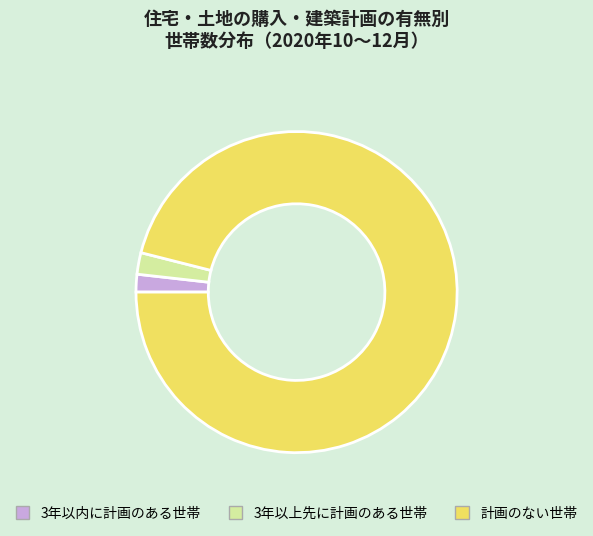

How many segments does this pie chart have?

3